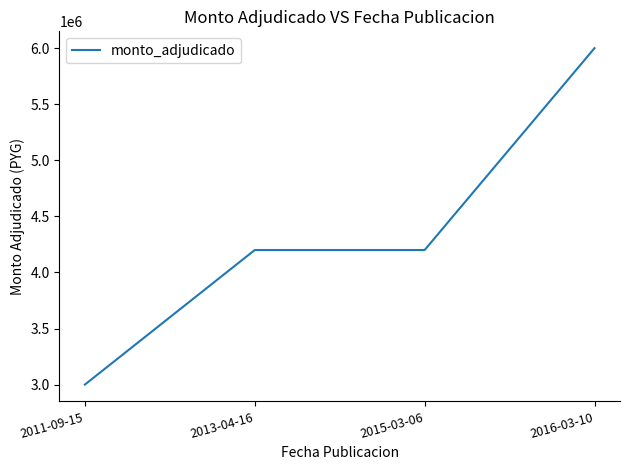

Read the value at 2016-03-10, to the nearest 50.

6000000